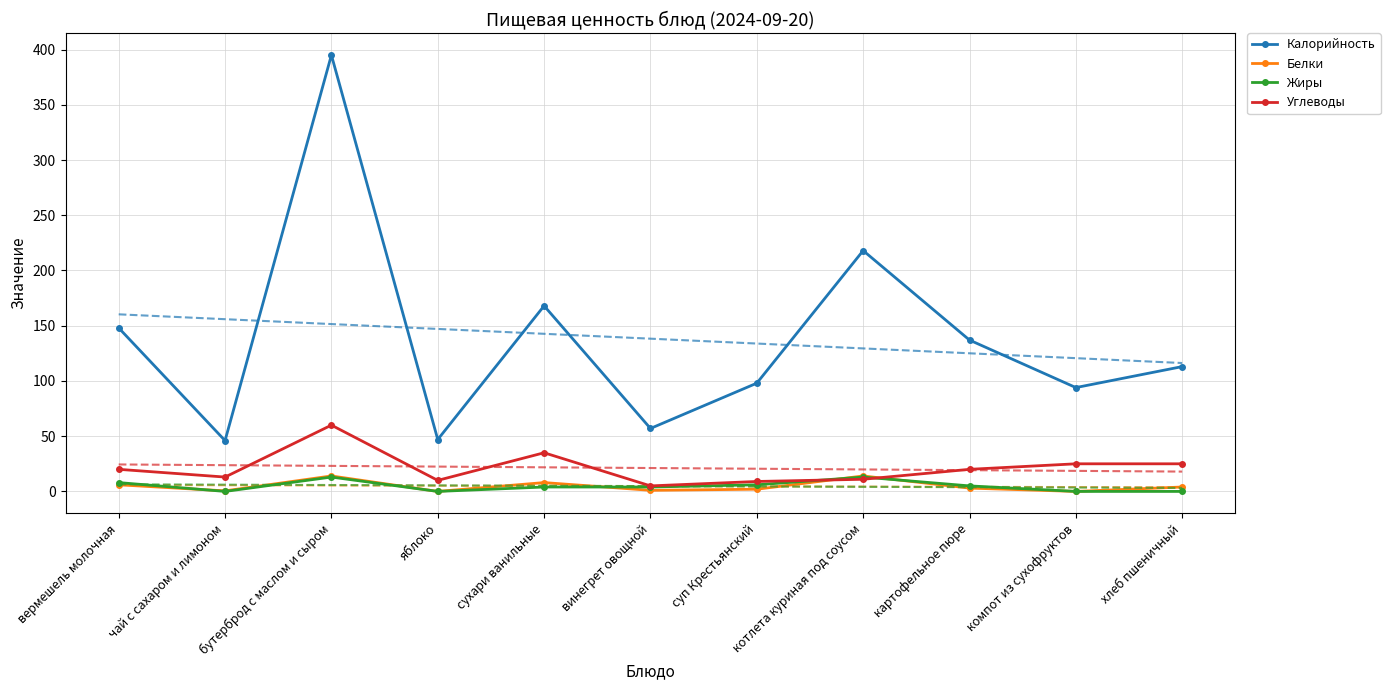

True or false: Белки and Углеводы cross at least once.

True